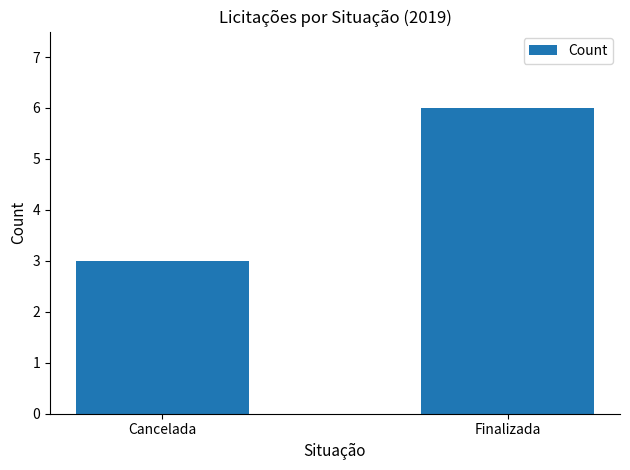

At which label is the value closest to 4?

Cancelada